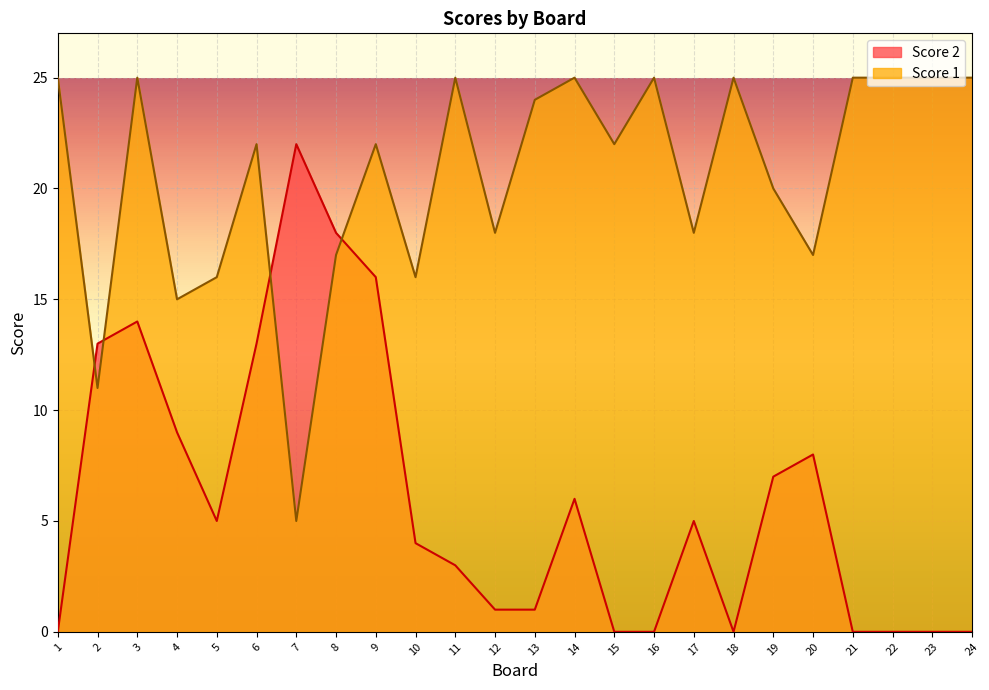

True or false: Score 2 has a value of -8 at 1.

False